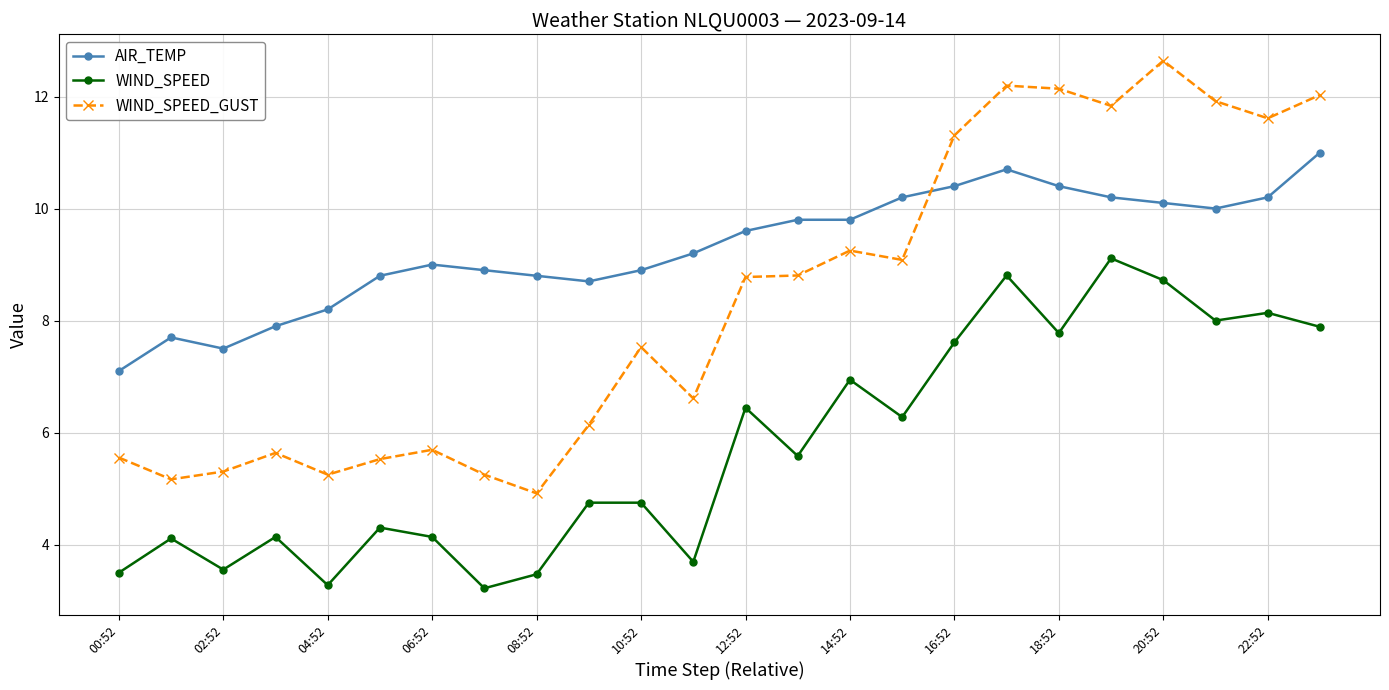

What is the value of the WIND_SPEED_GUST point at the 2nd from the left?

5.2